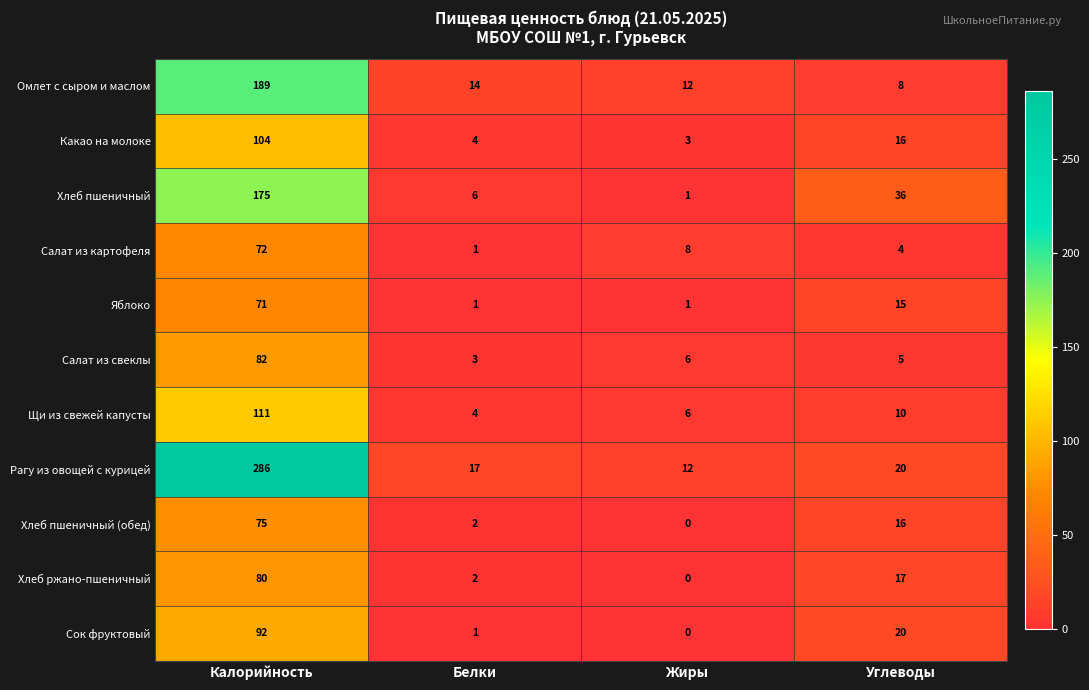

Which series has the largest total across all categories?

Рагу из овощей с курицей